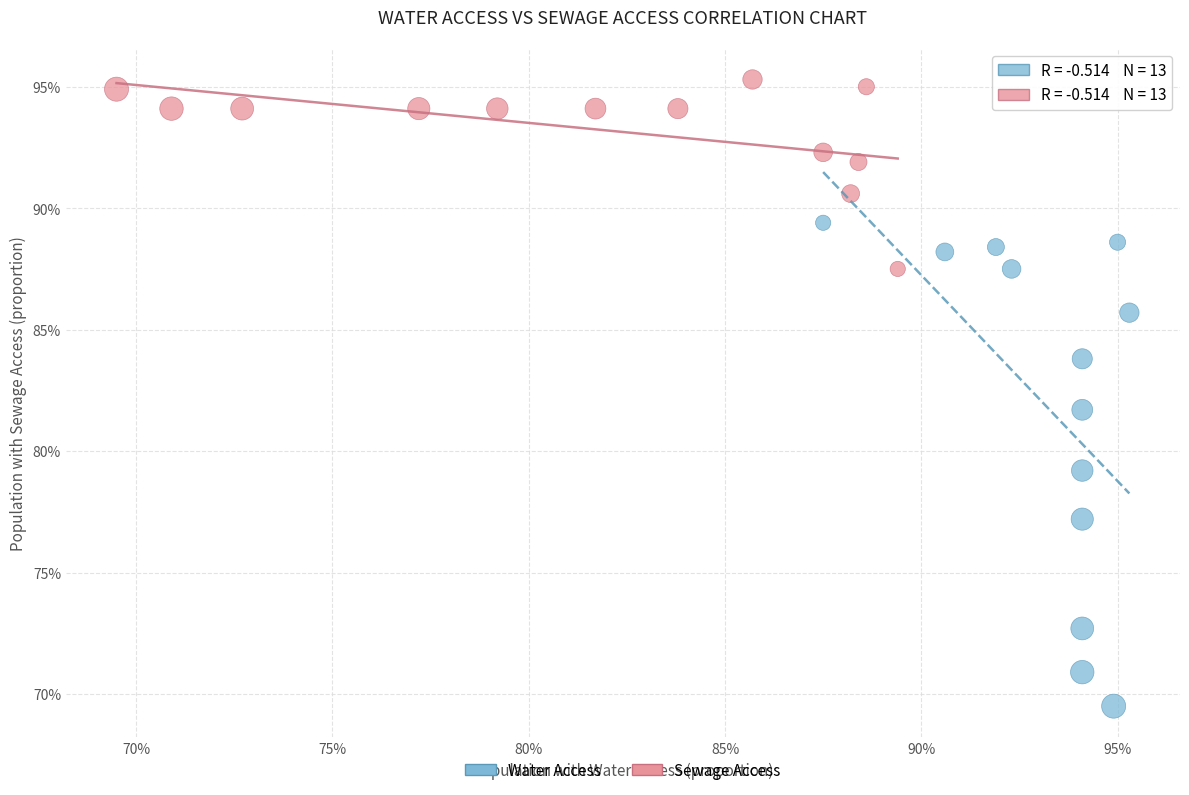

Which series has the widest spread of Y values?

Water Access